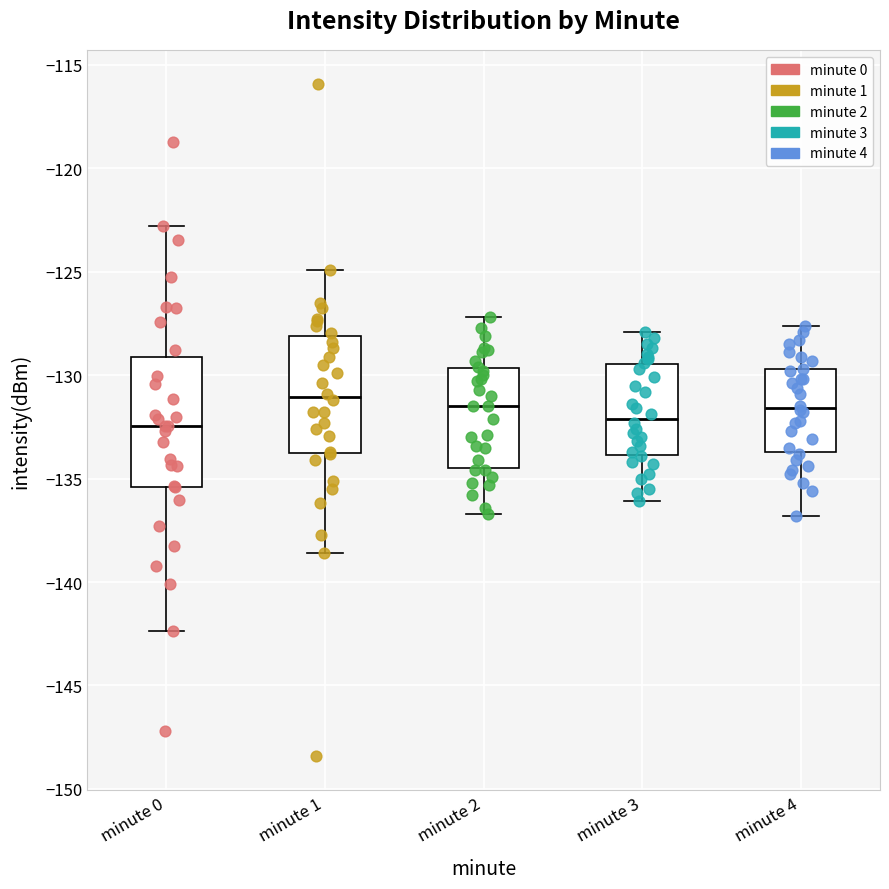

Which box is the tallest, from its lower edge to its upper edge?

minute 0